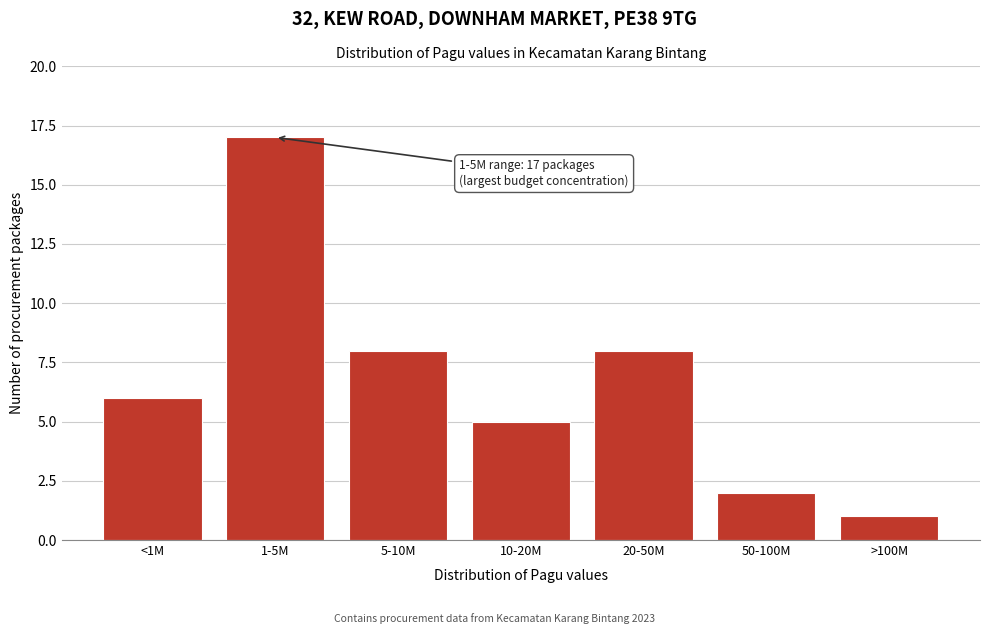

Reading left to right, extract all data points from this chart.

6	17	8	5	8	2	1